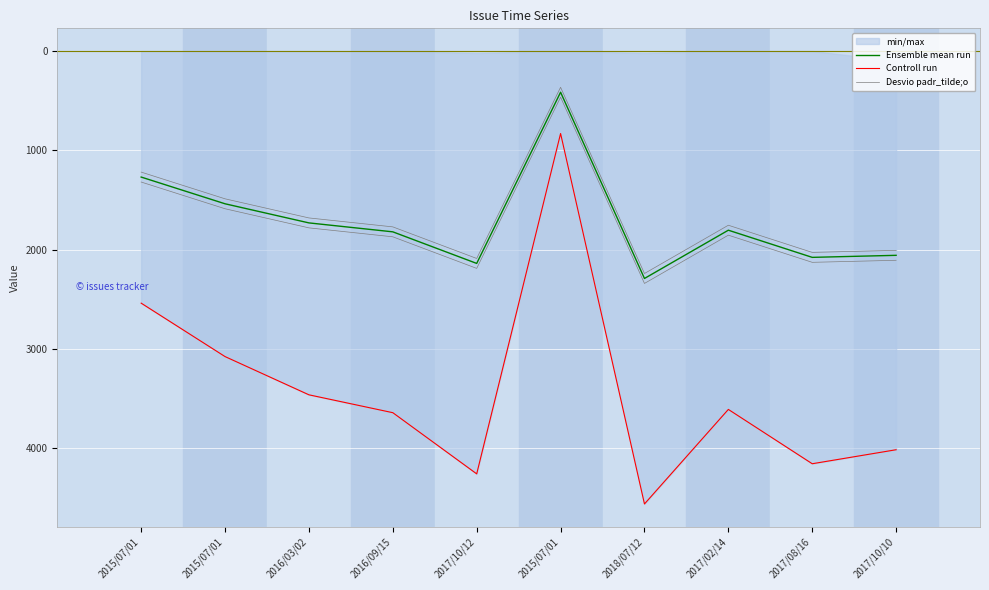

Which category has the lowest value in the Controll run series?

2015/07/01